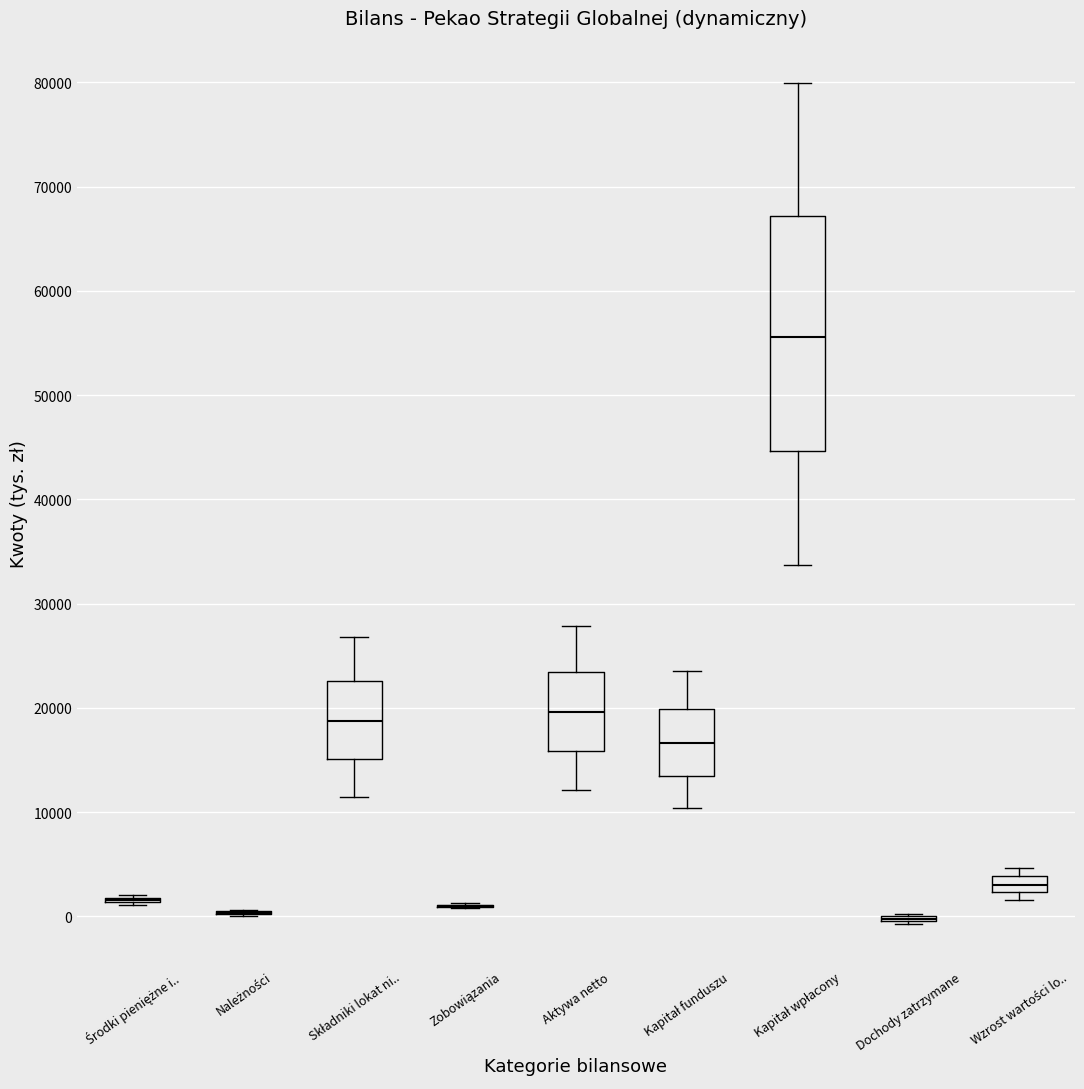

Reading left to right, transcribe this box plot: for each box, give where its median line is, the range the box spans, and where its two whiskers end, as read against the y-axis. The values are not printed on the chart, so give them approximately, as read against the axis.

Środki pieniężne i..: box collapsed to a line at 2000, whiskers 1000 to 2000
Należności: box collapsed to a line at 0, whiskers 0 to 1000
Składniki lokat ni..: median 19000, box 15000 to 23000, whiskers 11000 to 27000
Zobowiązania: box collapsed to a line at 1000, whiskers 1000 to 1000
Aktywa netto: median 20000, box 16000 to 23000, whiskers 12000 to 28000
Kapitał funduszu: median 17000, box 14000 to 20000, whiskers 10000 to 24000
Kapitał wpłacony: median 56000, box 45000 to 67000, whiskers 34000 to 80000
Dochody zatrzymane: box collapsed to a line at 0, whiskers -1000 to 0
Wzrost wartości lo..: median 3000, box 2000 to 4000, whiskers 2000 (just below the box's lower edge) to 5000